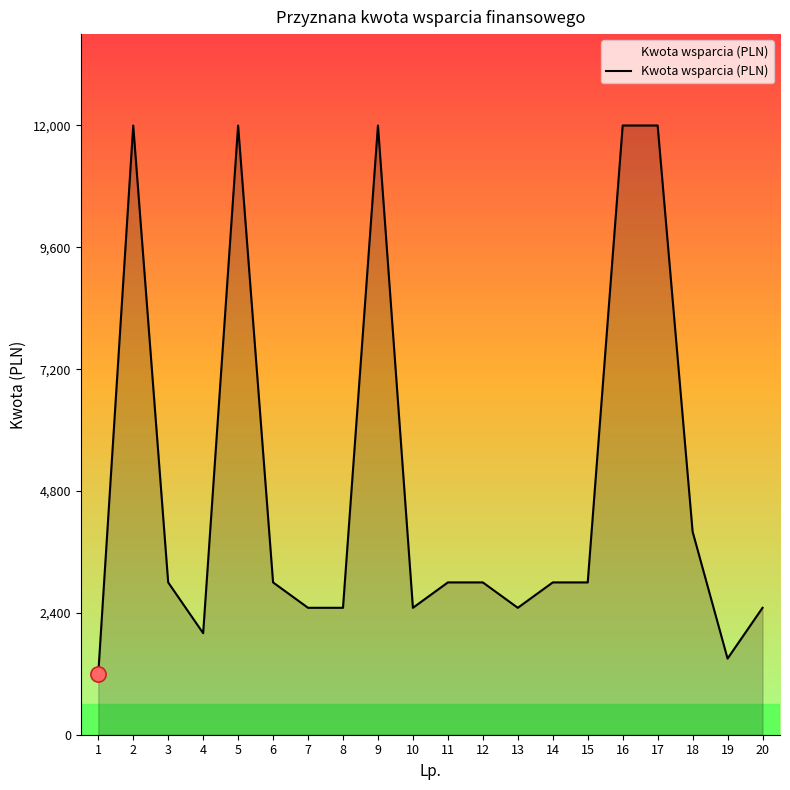

Between 11 and 5, which is larger?

5